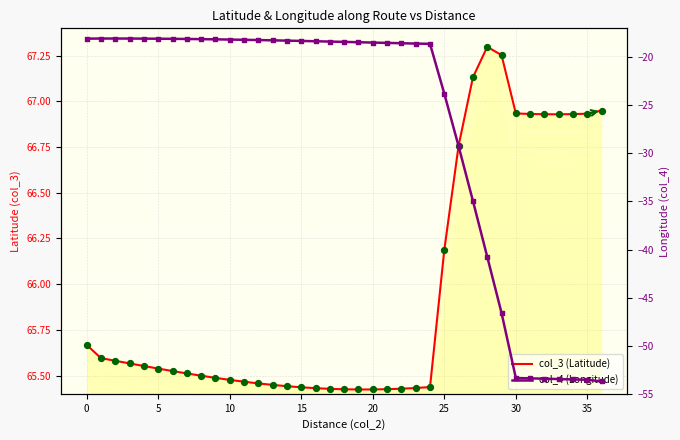

Which series reaches the minimum Y coordinate?

col_4 (Longitude)